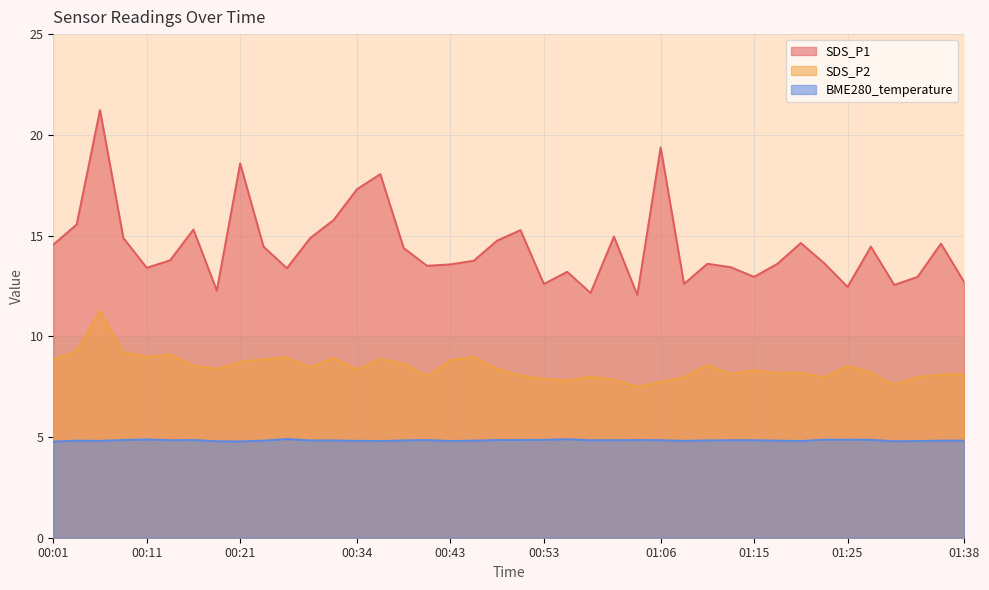

True or false: BME280_temperature and SDS_P2 cross at least once.

False